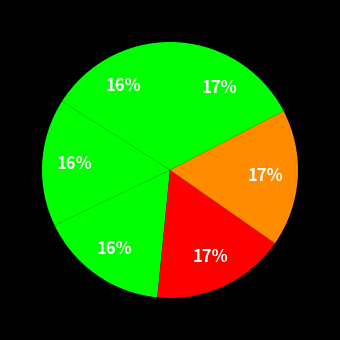

How many slices are in this pie chart?

6